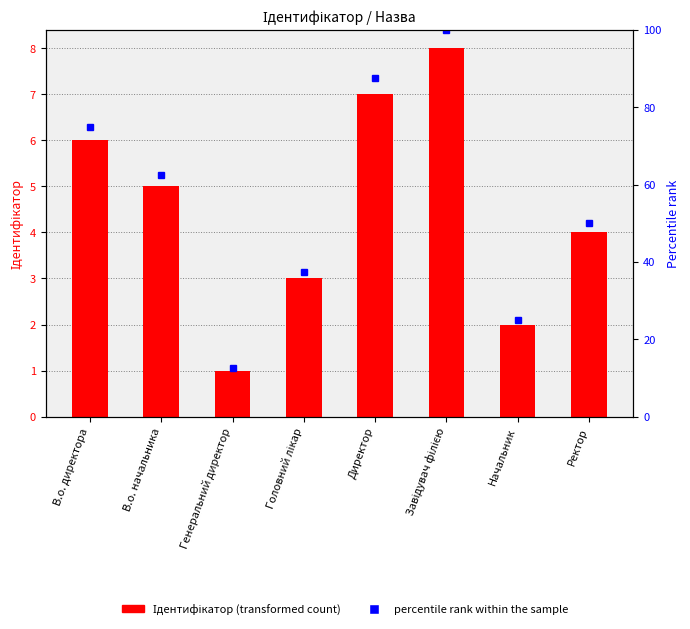

What is the sum of all percentile rank within the sample values?

450.0